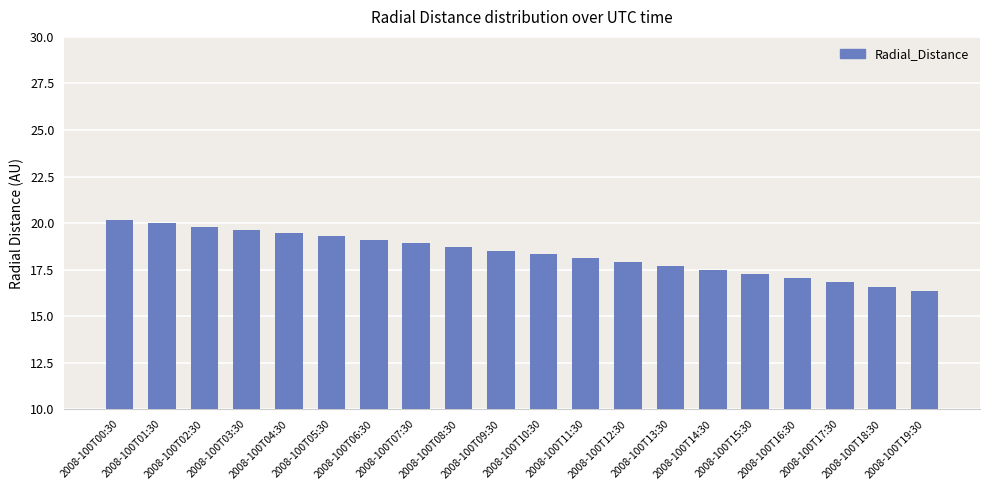

Reading left to right, extract all data points from this chart.

2008-100T00:30=20.1	2008-100T01:30=20.0	2008-100T02:30=19.8	2008-100T03:30=19.6	2008-100T04:30=19.5	2008-100T05:30=19.3	2008-100T06:30=19.1	2008-100T07:30=18.9	2008-100T08:30=18.7	2008-100T09:30=18.5	2008-100T10:30=18.3	2008-100T11:30=18.1	2008-100T12:30=17.9	2008-100T13:30=17.7	2008-100T14:30=17.5	2008-100T15:30=17.3	2008-100T16:30=17.0	2008-100T17:30=16.8	2008-100T18:30=16.6	2008-100T19:30=16.3